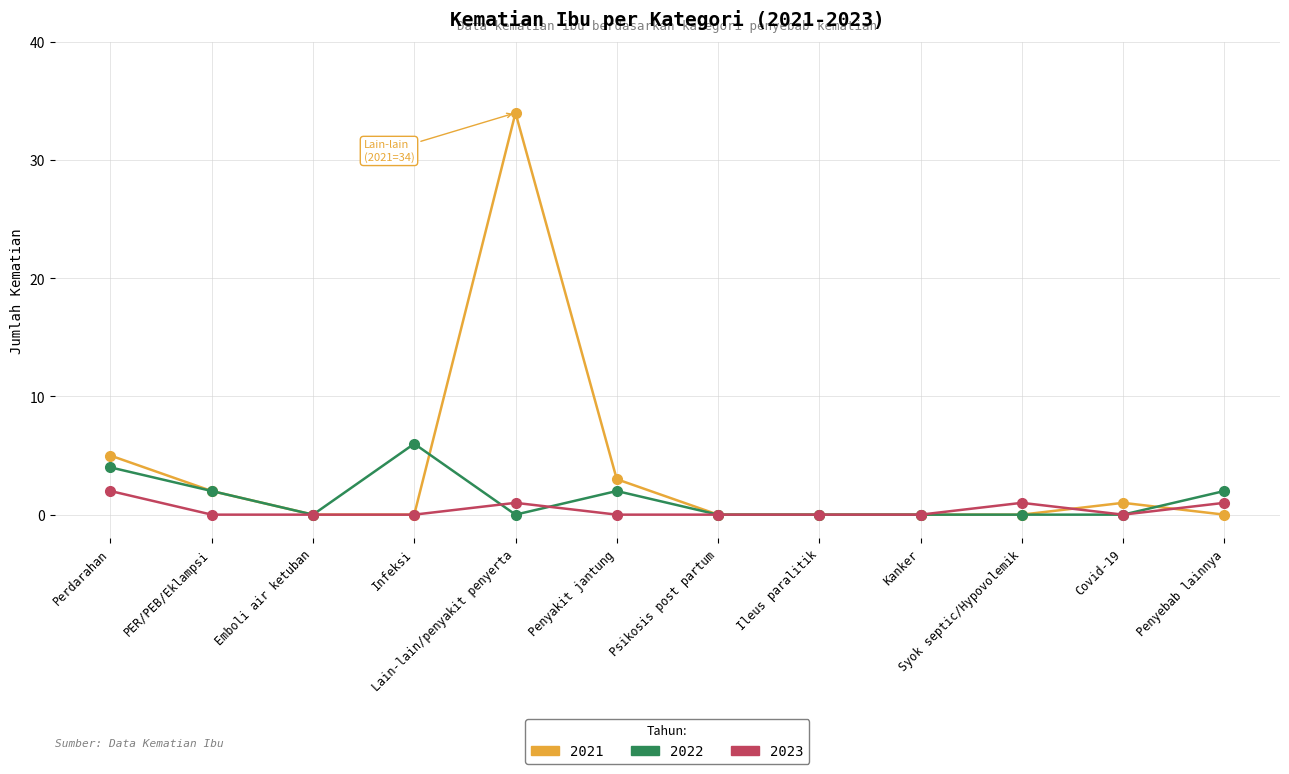

How many lines are shown in the chart?

3